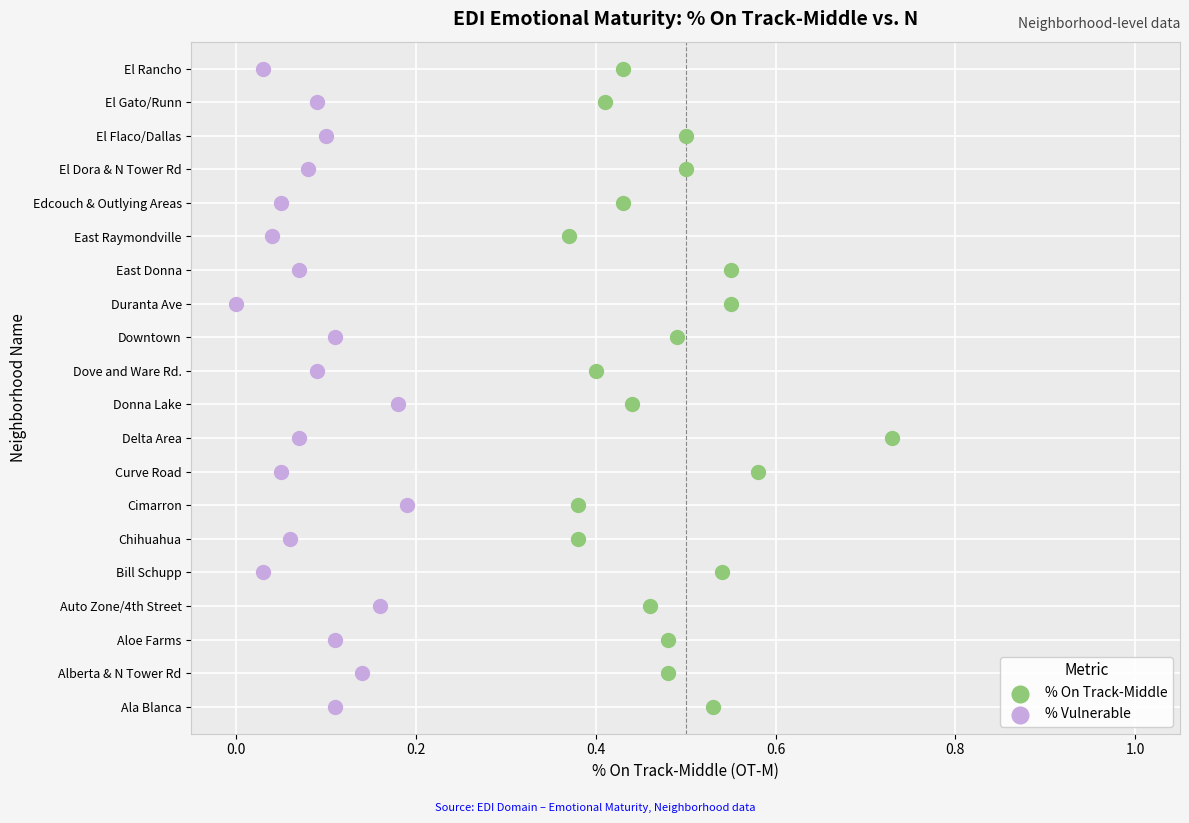

What are all the series names shown in the legend?

% On Track-Middle, % Vulnerable